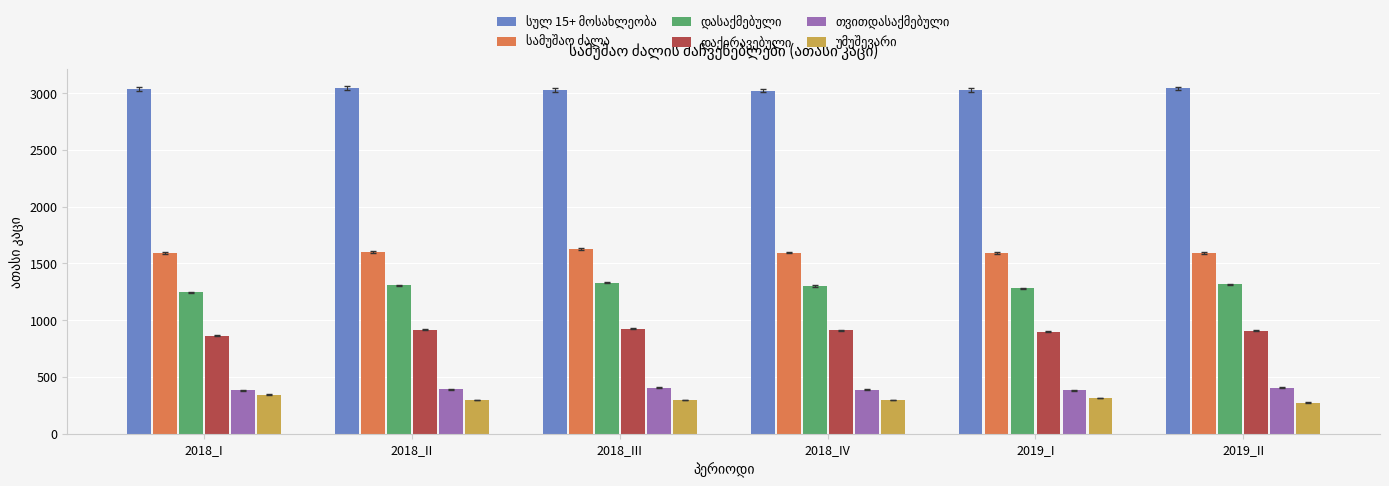

What is the difference between the highest and lowest values at 2019_I?

2715.7